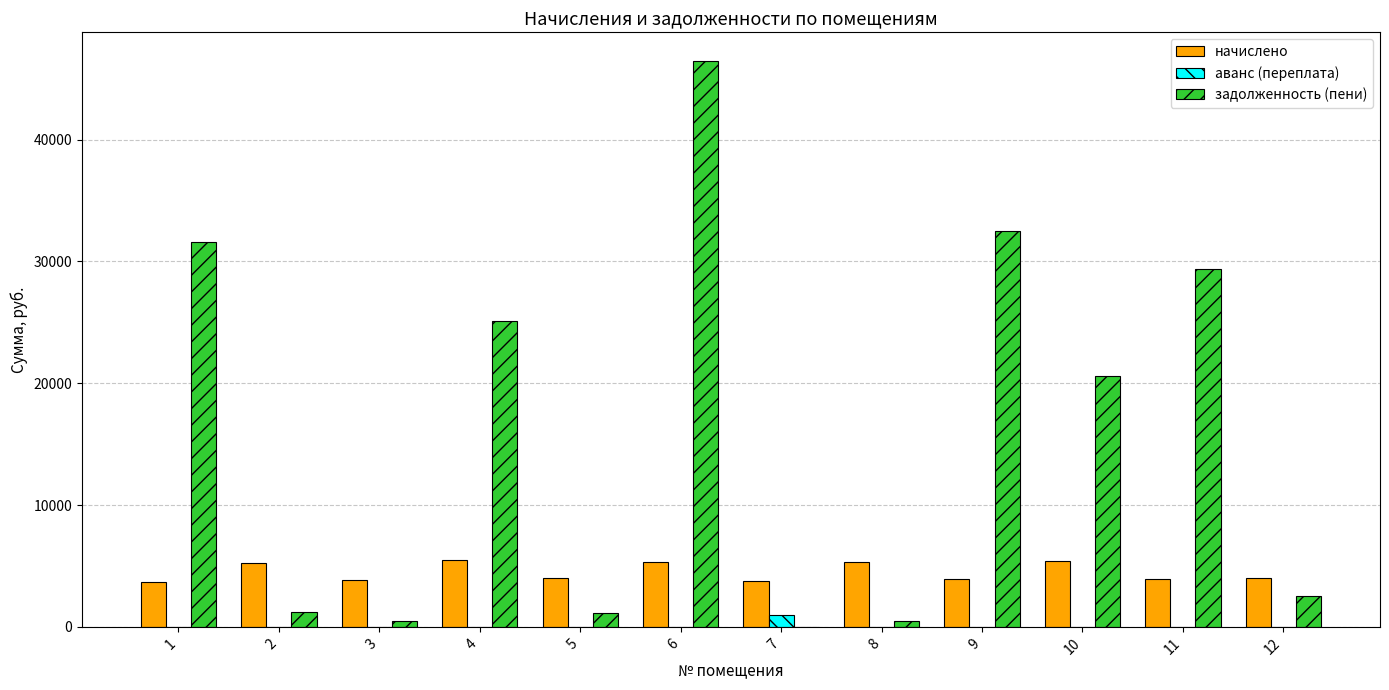

How many groups of bars are there?

12